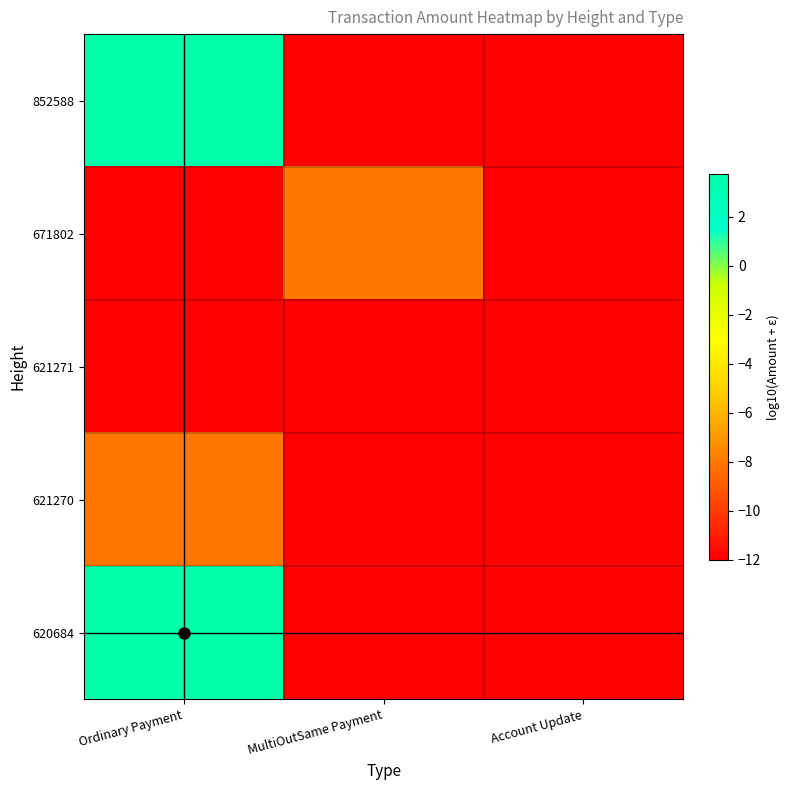

Reading left to right, transcribe all the data shown in this chart.

852588: Ordinary Payment=3.8	MultiOutSame Payment=-12.0	Account Update=-12.0
671802: Ordinary Payment=-12.0	MultiOutSame Payment=-8.0	Account Update=-12.0
621271: Ordinary Payment=-12.0	MultiOutSame Payment=-12.0	Account Update=-12.0
621270: Ordinary Payment=-8.0	MultiOutSame Payment=-12.0	Account Update=-12.0
620684: Ordinary Payment=3.8	MultiOutSame Payment=-12.0	Account Update=-12.0